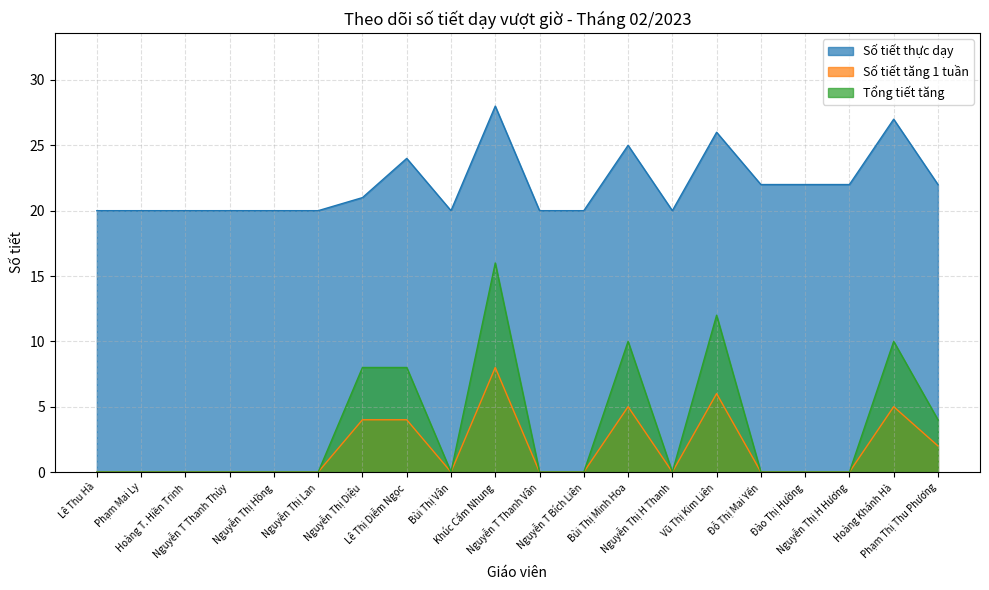

True or false: Tổng tiết tăng and Số tiết tăng 1 tuần intersect in this chart.

False